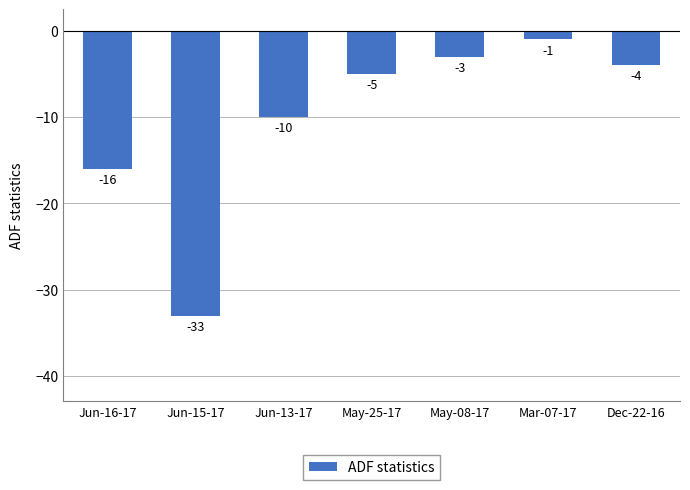

List the labels in order of value, largest first.

Mar-07-17, May-08-17, Dec-22-16, May-25-17, Jun-13-17, Jun-16-17, Jun-15-17